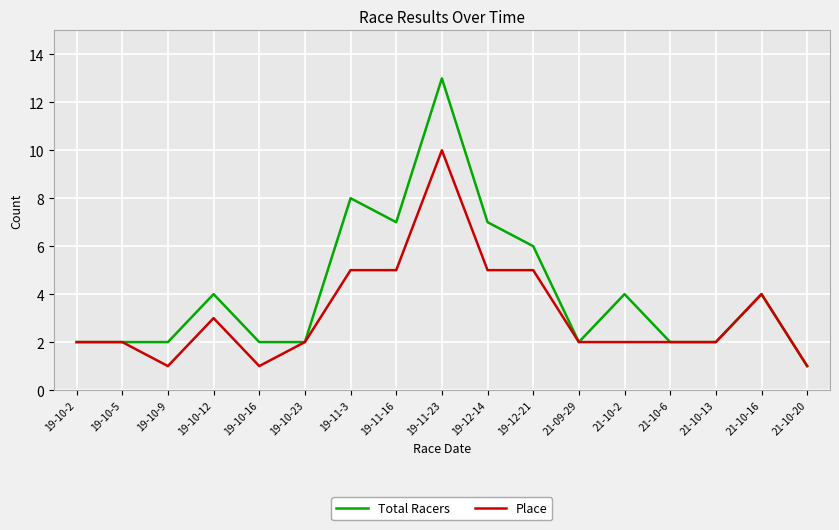

Is the value of Total Racers at 21-10-20 greater than the value of Place at 19-10-23?

No